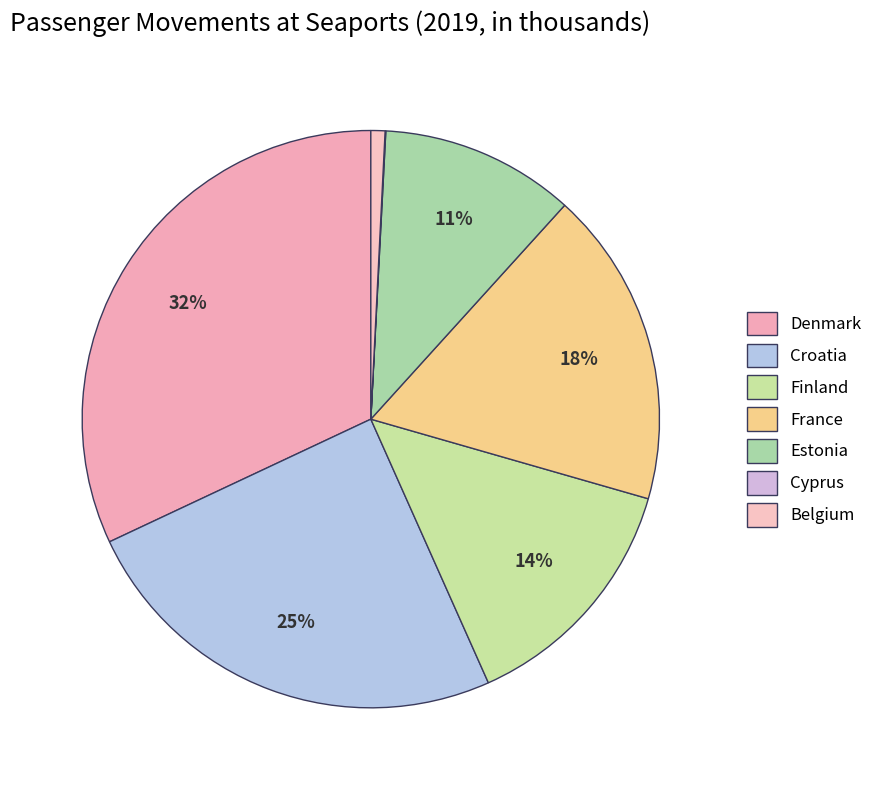

How many segments does this pie chart have?

7